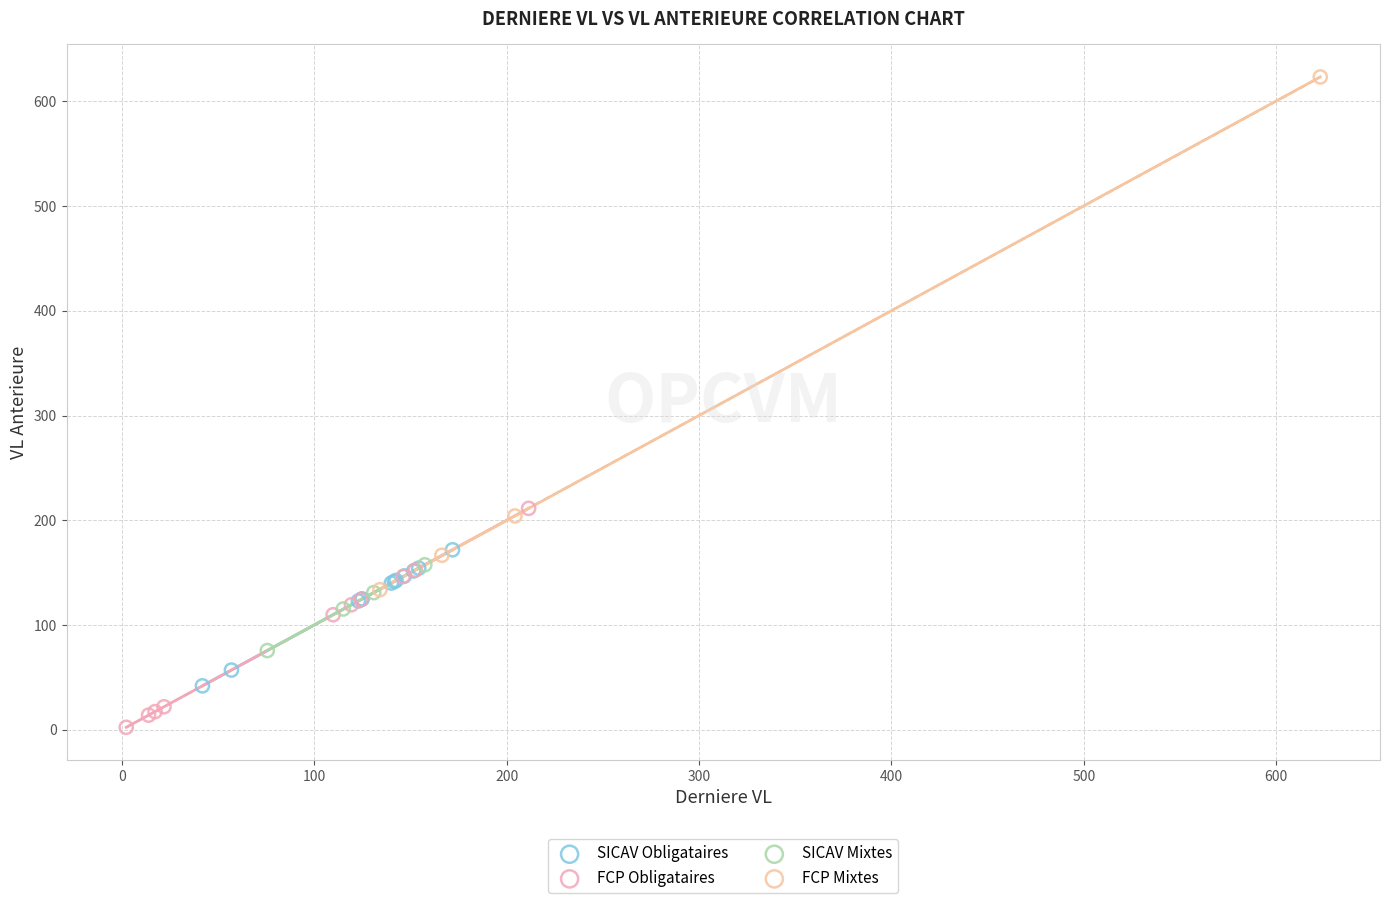

Which series contains the lowest Y value?

FCP Obligataires